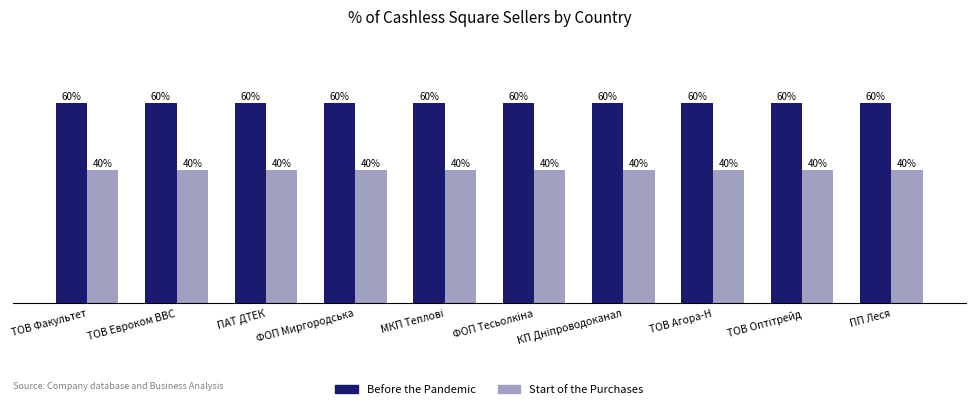

Rank the series by their maximum value, from highest to lowest.

Before the Pandemic, Start of the Purchases